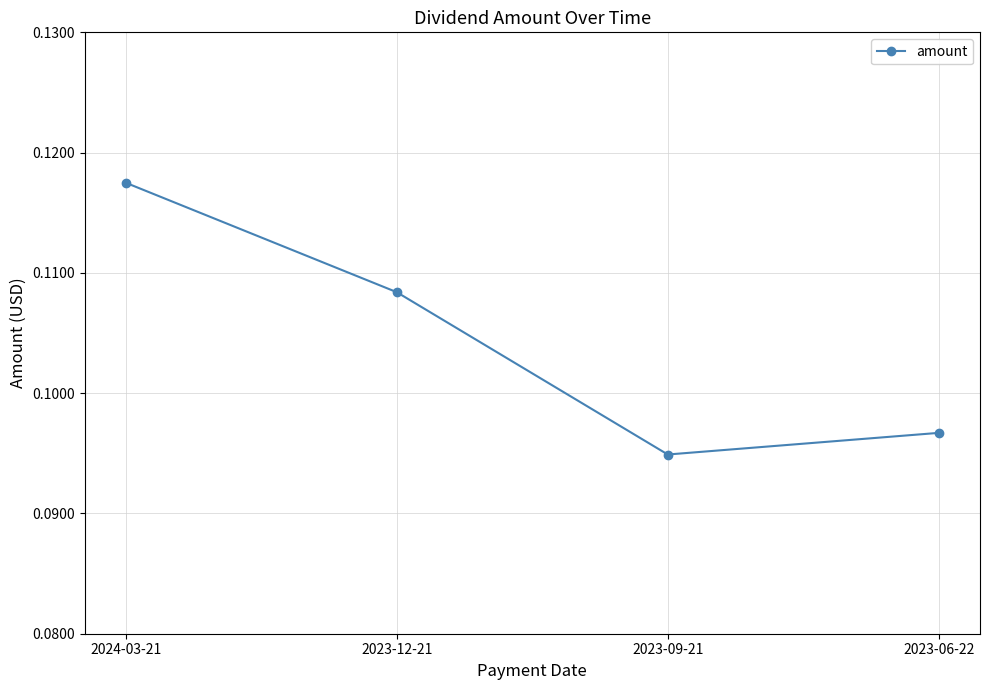

Which label corresponds to the largest value in the chart?

2024-03-21